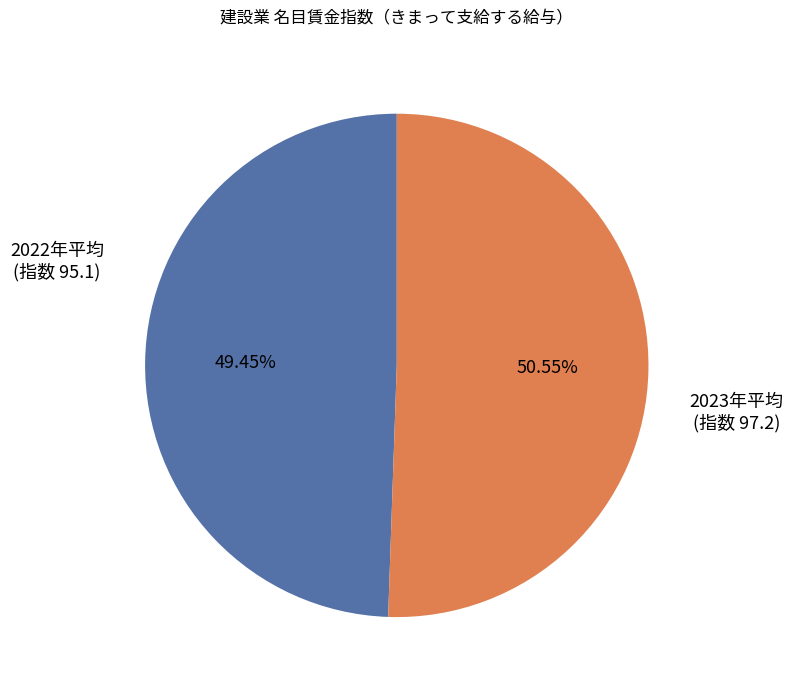

Count the number of slices in the pie.

2